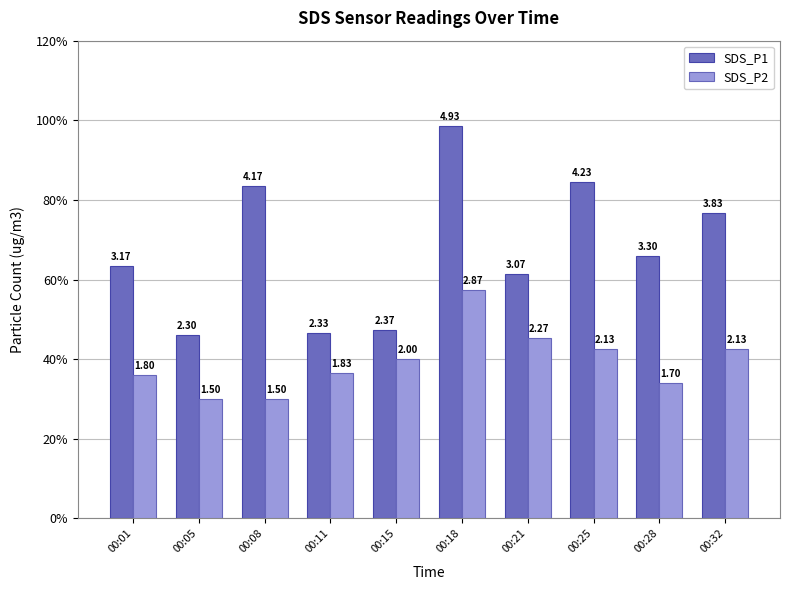

What are all the series names shown in the legend?

SDS_P1, SDS_P2